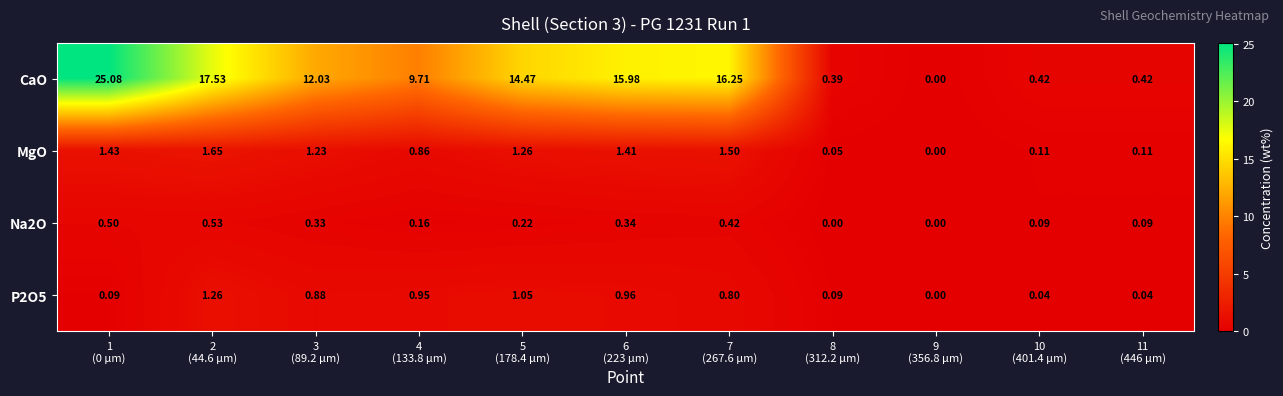

Which series has the largest total across all categories?

CaO